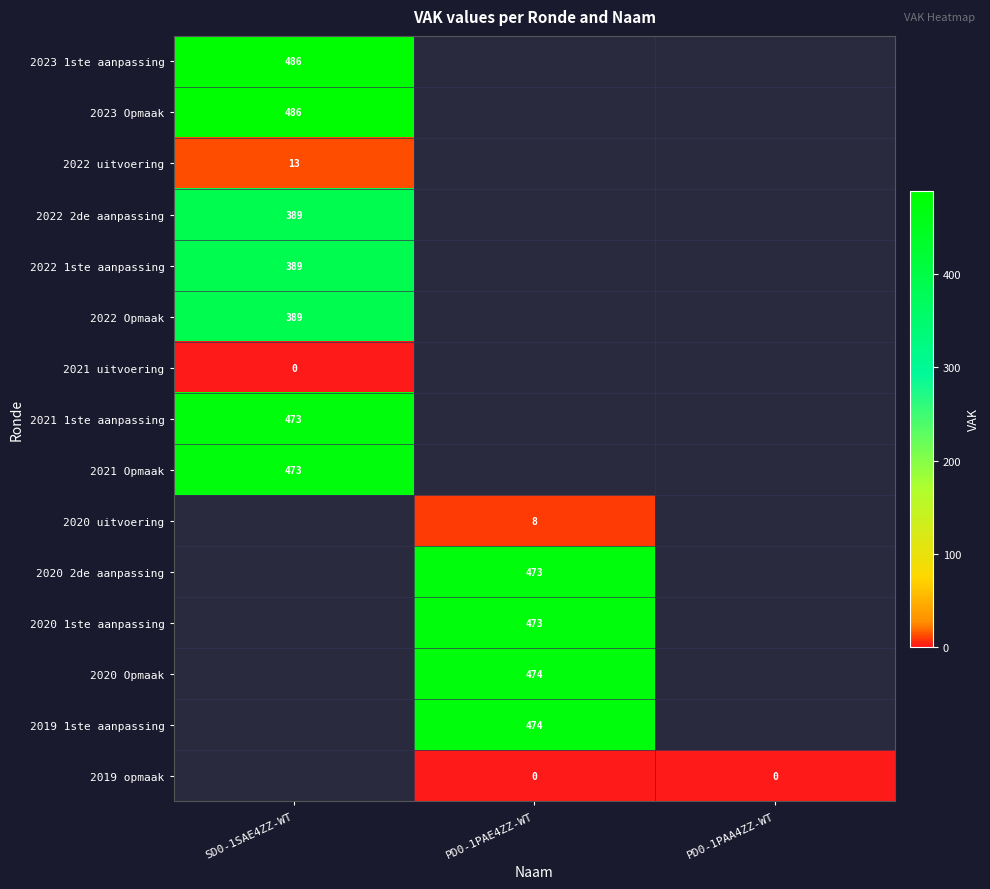

Which category has the lowest value across all series?

SD0-1SAE4ZZ-WT